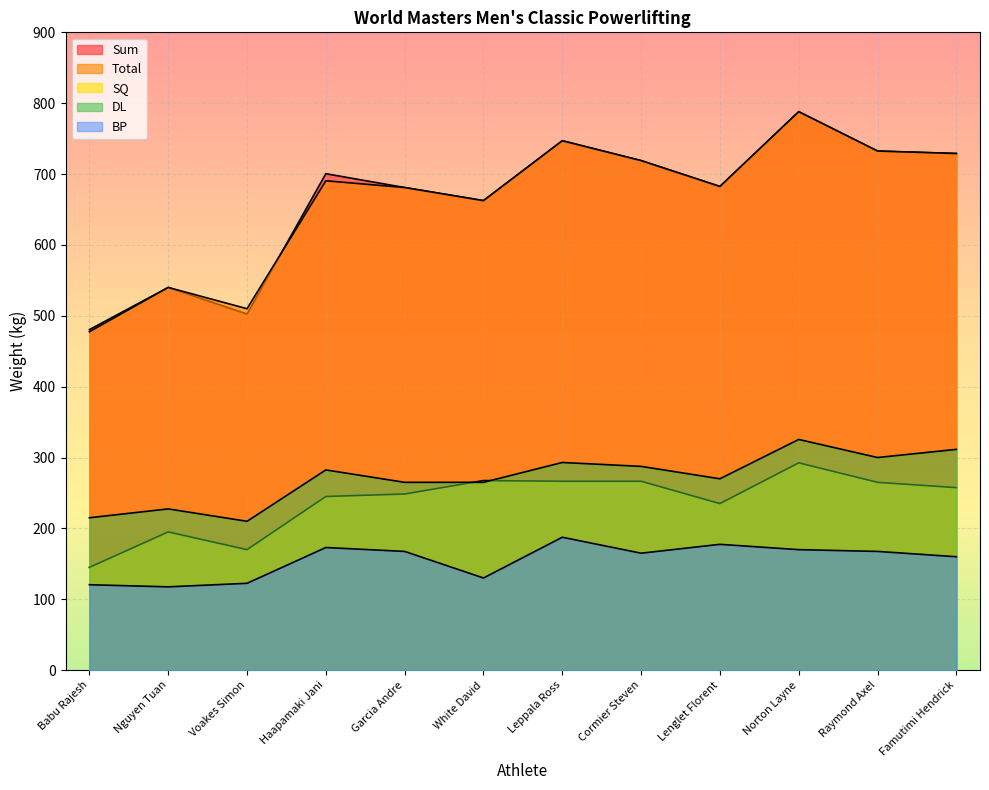

What is the average value of the BP series?

154.9